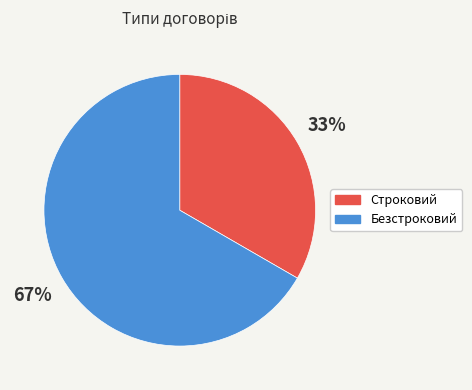

Rank the categories by value from highest to lowest.

Безстроковий, Строковий